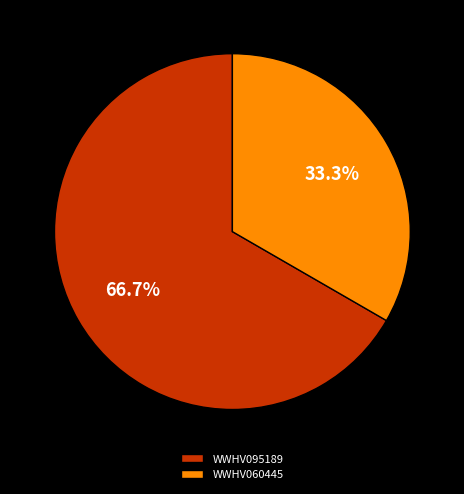

Which has a higher value, WWHV060445 or WWHV095189?

WWHV095189